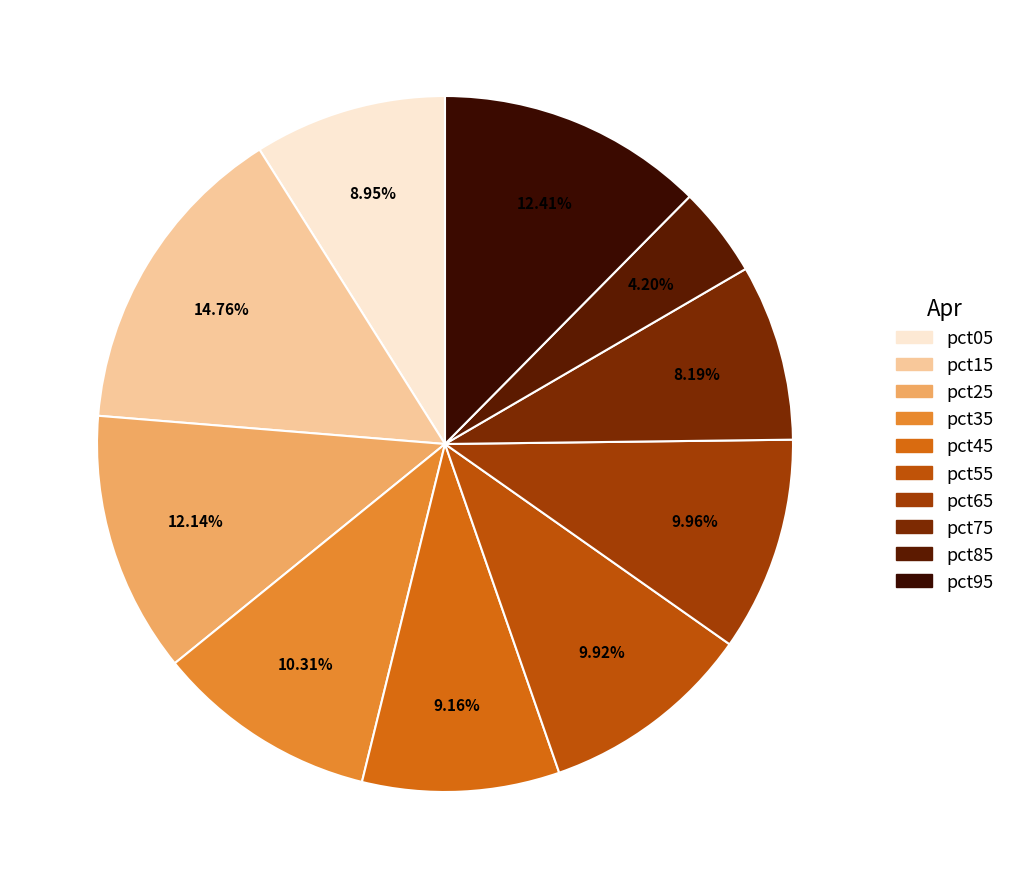

Which category has the biggest portion of the pie?

pct15